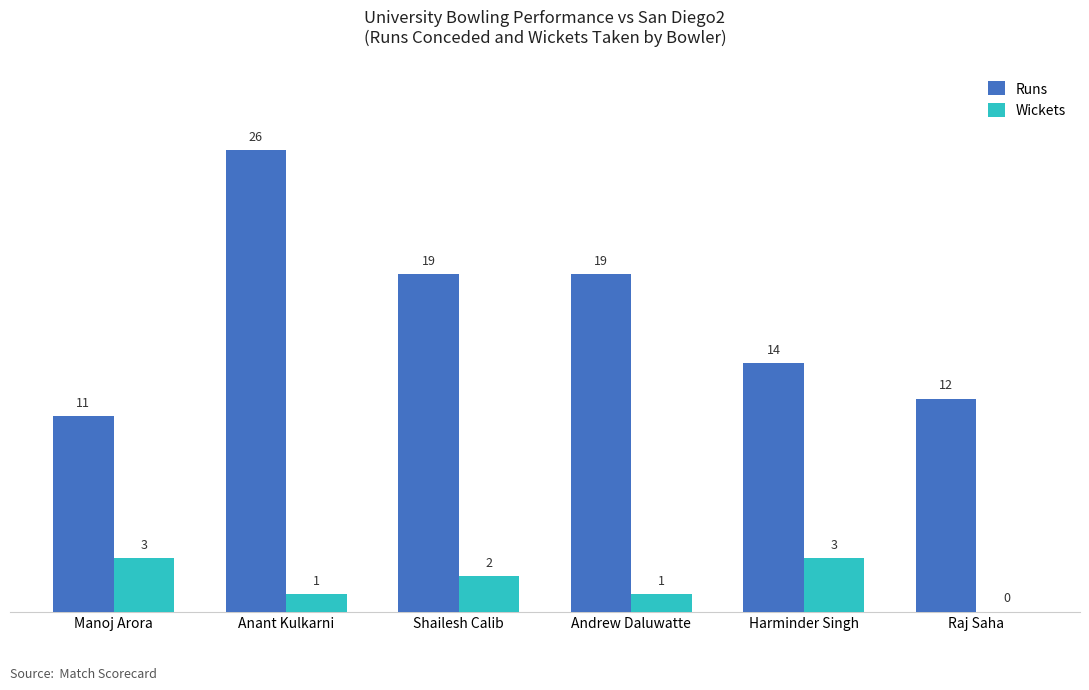

What is the spread (max minus min) of values at Harminder Singh?

11